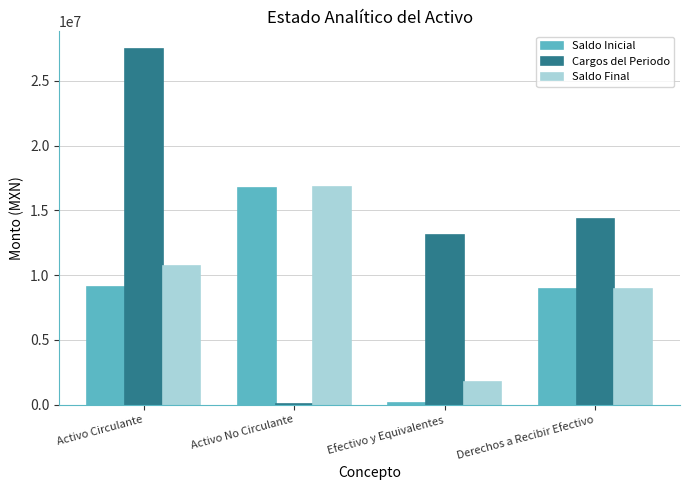

The Saldo Inicial series shows 7706101.0 at Activo No Circulante. True or false?

False